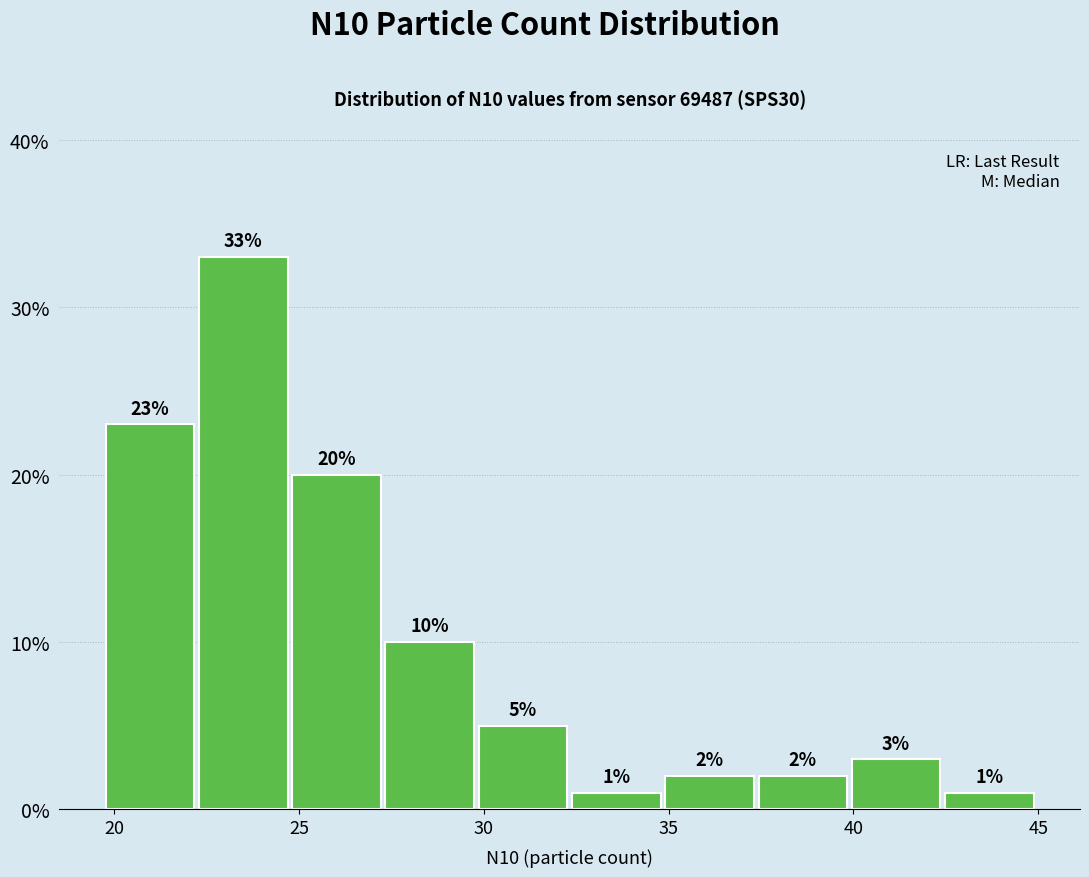

Reading left to right, transcribe this chart: for each bar, give the range it covers on the x-axis and its height. The bar edges are not printed on the chart, so give them approximately, as read against the axis.

20.0 to 22.5: 23
22.5 to 25.0: 33
25.0 to 27.5: 20
27.5 to 30.0: 10
30.0 to 32.5: 5
32.5 to 35.0: 1
35.0 to 37.5: 2
37.5 to 40.0: 2
40.0 to 42.5: 3
42.5 to 45.0: 1